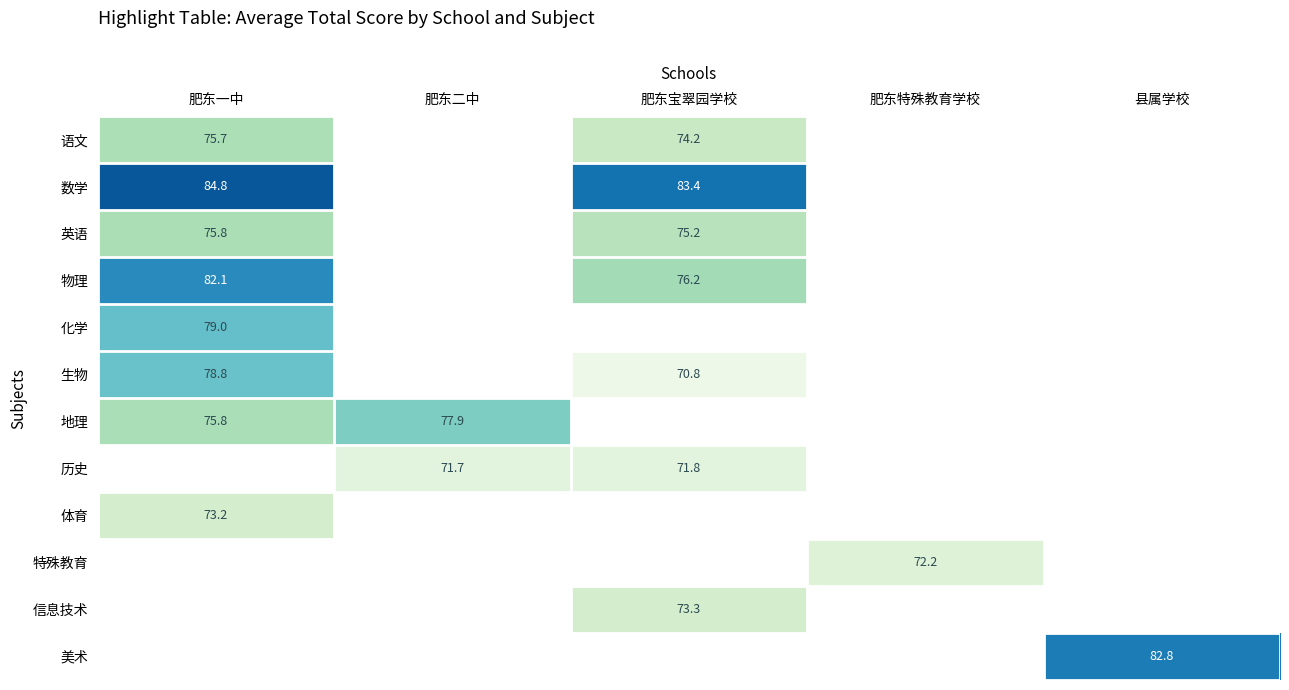

Is it true that 历史 equals 71.7 at 肥东二中?

True